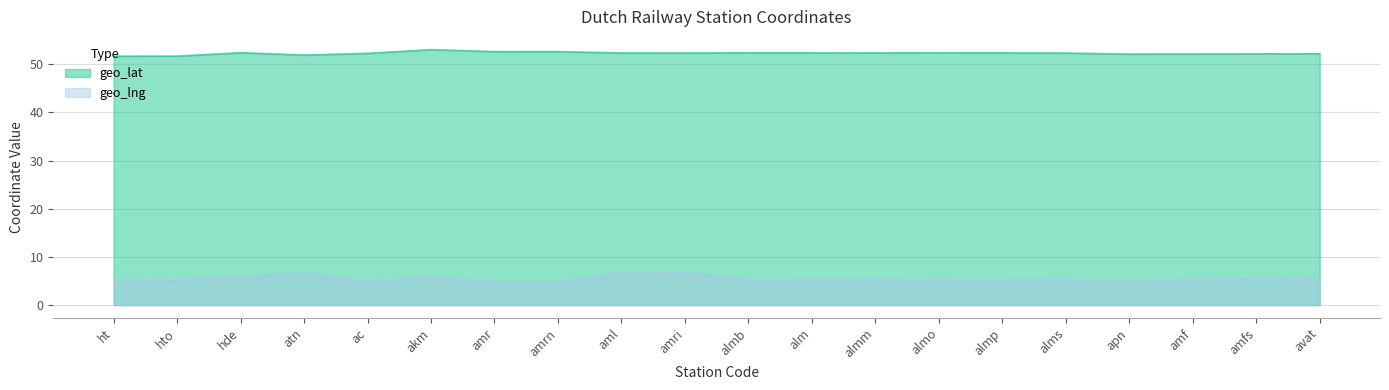

Which label corresponds to the smallest value in the chart?

apn